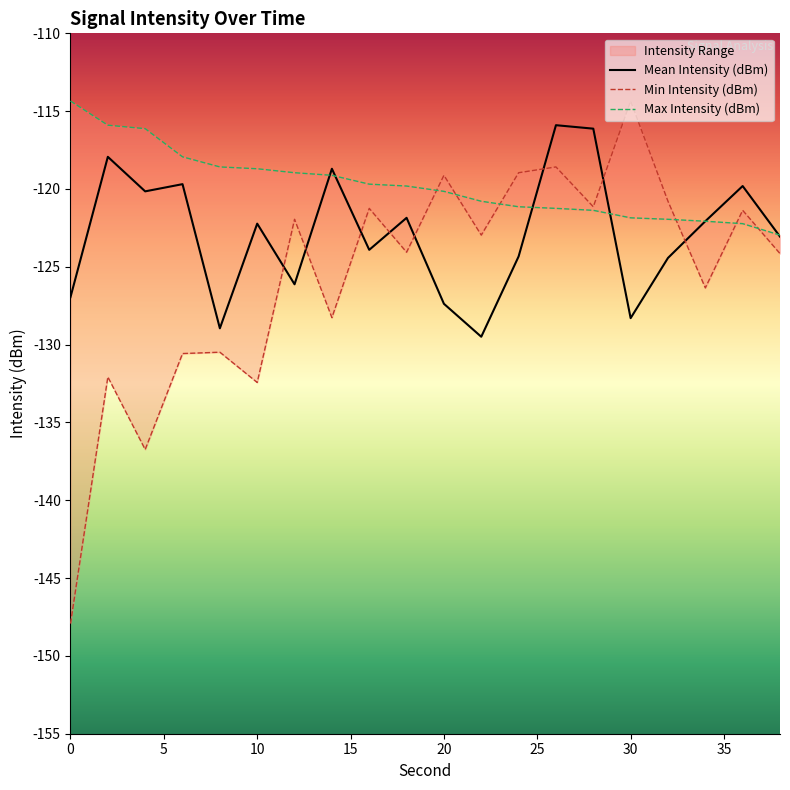

What is the approximate value of Min Intensity (dBm) at 17?

-126.4